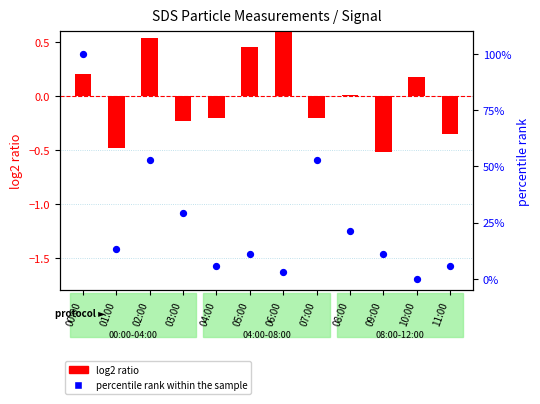

Which series reaches the minimum Y coordinate?

log2 ratio